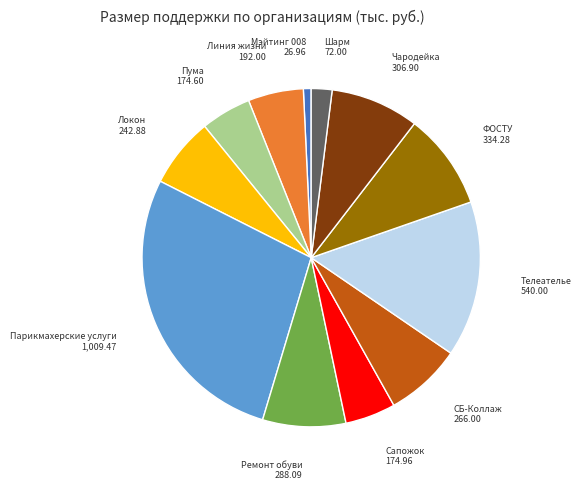

Does any single category account for the majority?

No